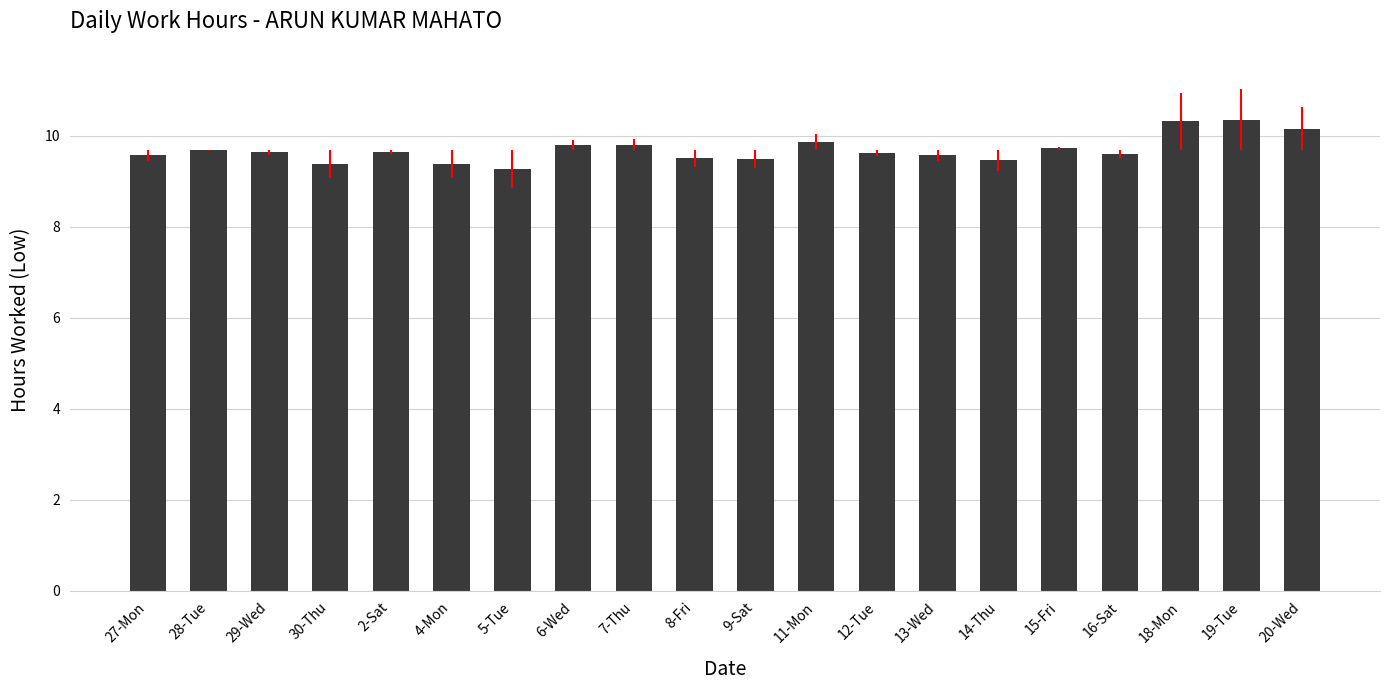

What is the difference between the maximum and minimum values?

1.1